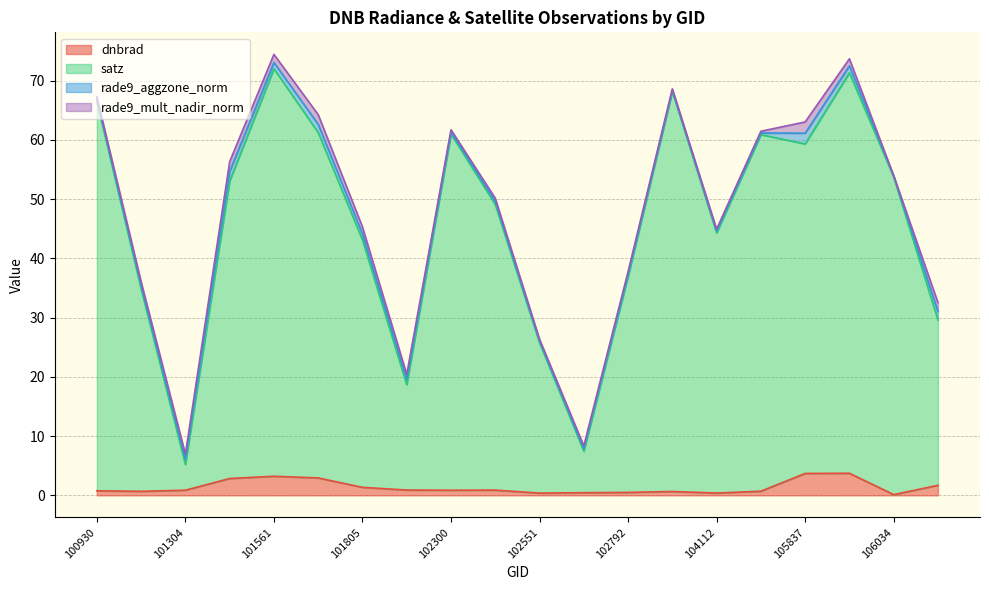

What is the spread (max minus min) of values at 102300?

60.1